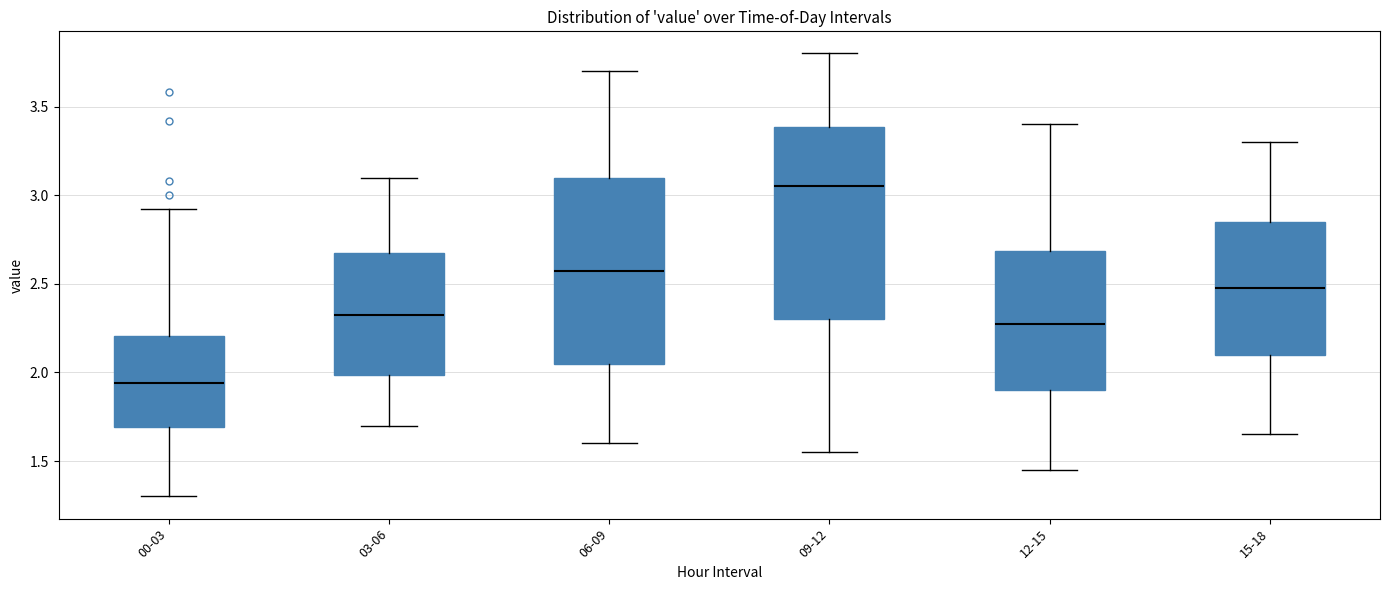

Reading left to right, read every box against the y-axis: the position of its median line, the range the box covers, and the ends of its whiskers. The values are not printed on the chart, so give them approximately, as read against the axis.

00-03: median 1.95, box 1.70 to 2.20, whiskers 1.30 to 2.90
03-06: median 2.35, box 2.00 to 2.70, whiskers 1.70 to 3.10
06-09: median 2.60, box 2.05 to 3.10, whiskers 1.60 to 3.70
09-12: median 3.05, box 2.30 to 3.40, whiskers 1.55 to 3.80
12-15: median 2.30, box 1.90 to 2.70, whiskers 1.45 to 3.40
15-18: median 2.50, box 2.10 to 2.85, whiskers 1.65 to 3.30